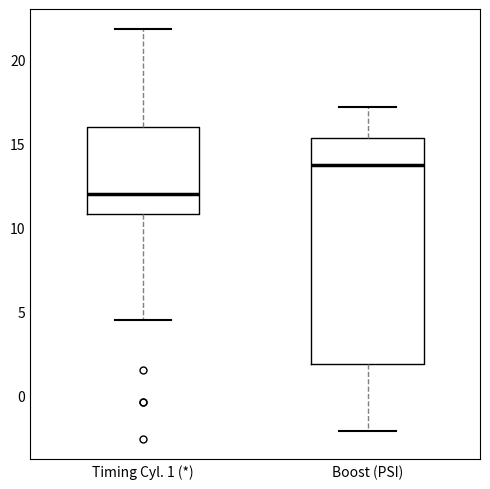

Which box is the tallest, from its lower edge to its upper edge?

Boost (PSI)